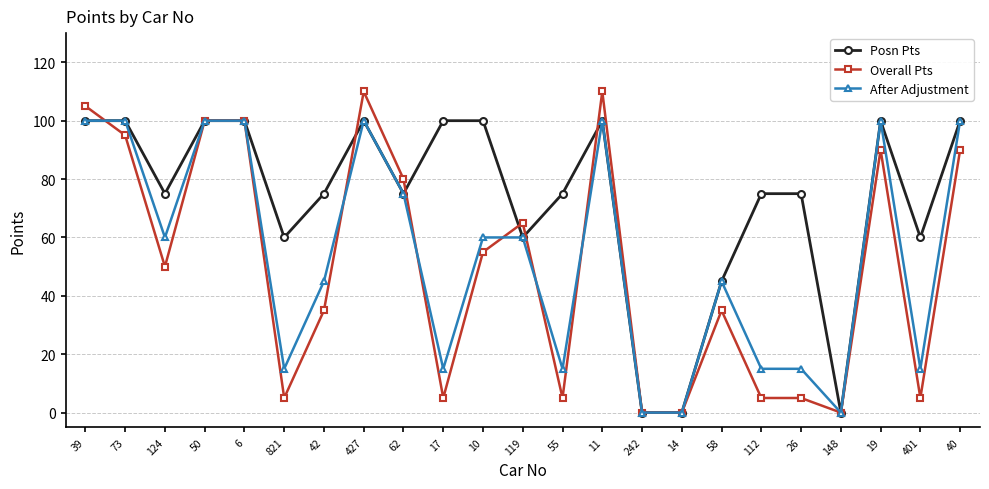

What is the maximum value shown in the chart?

110